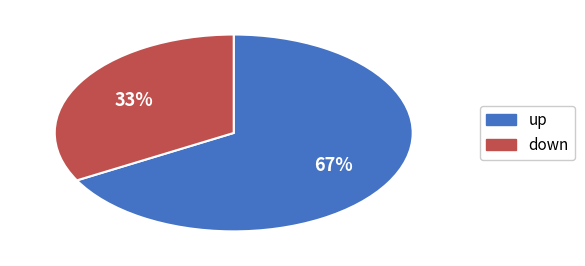

Do up and down together represent more than half of the pie?

Yes